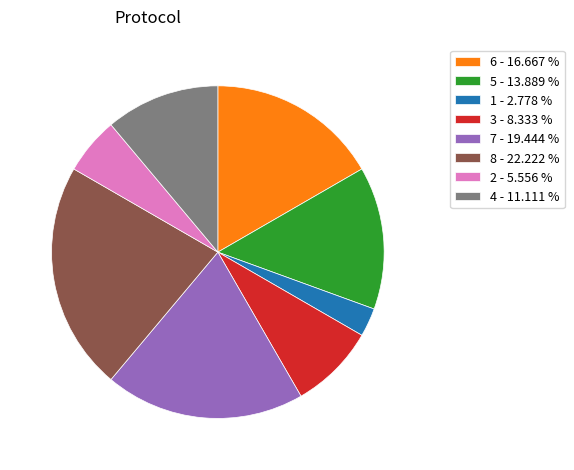

Rank the categories by value from lowest to highest.

1 - 2.778 %, 2 - 5.556 %, 3 - 8.333 %, 4 - 11.111 %, 5 - 13.889 %, 6 - 16.667 %, 7 - 19.444 %, 8 - 22.222 %